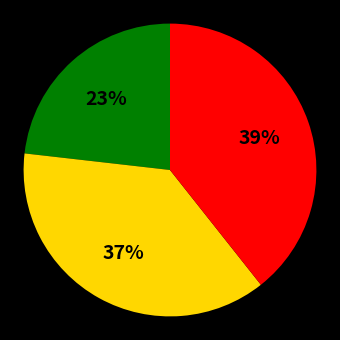

To the nearest percent, what is the average slice percentage?

33%